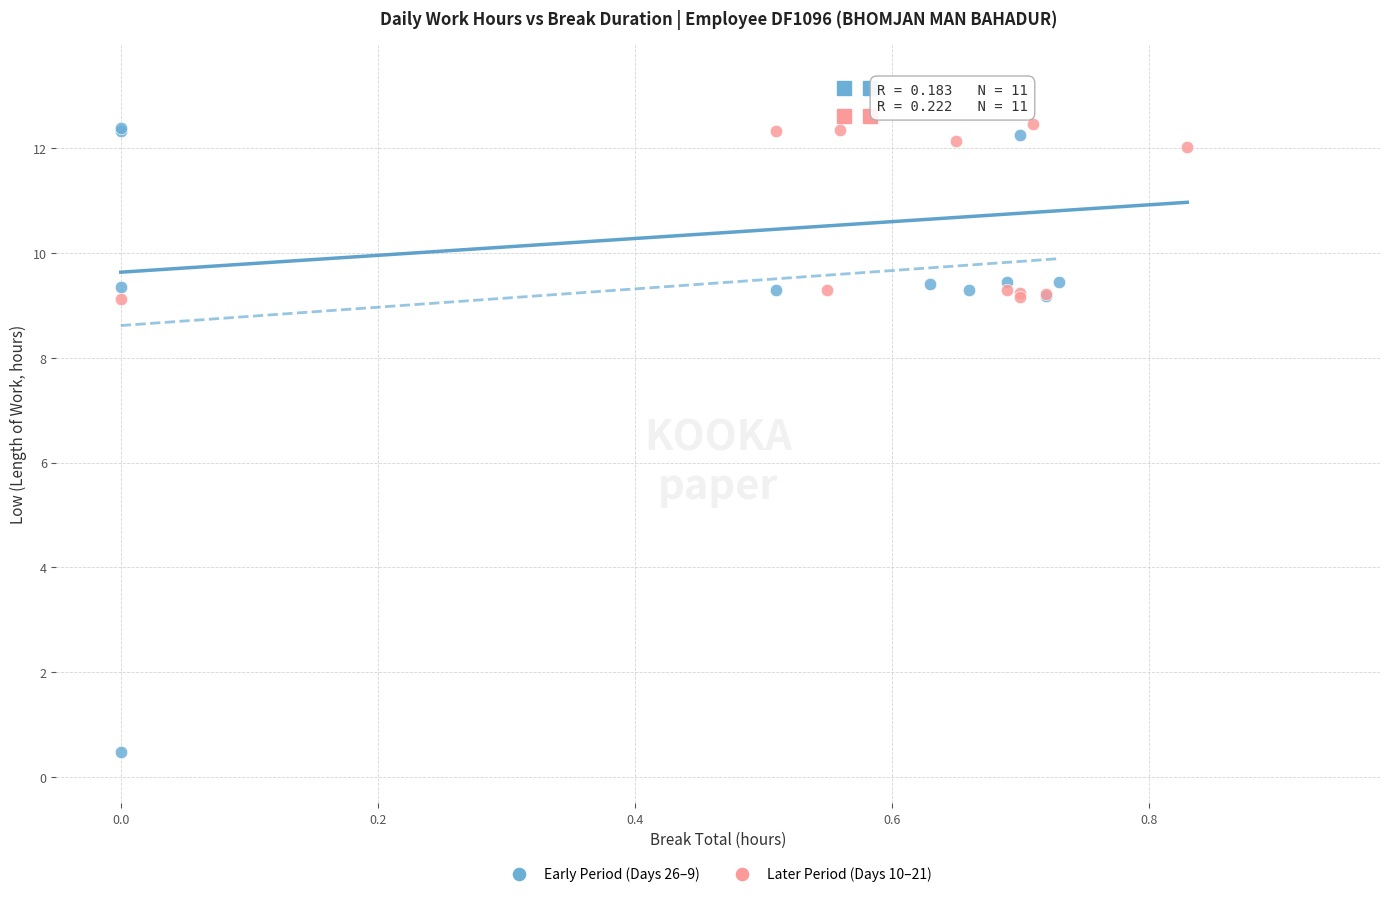

Which series has the widest spread of Y values?

Early Period (Days 26–9)